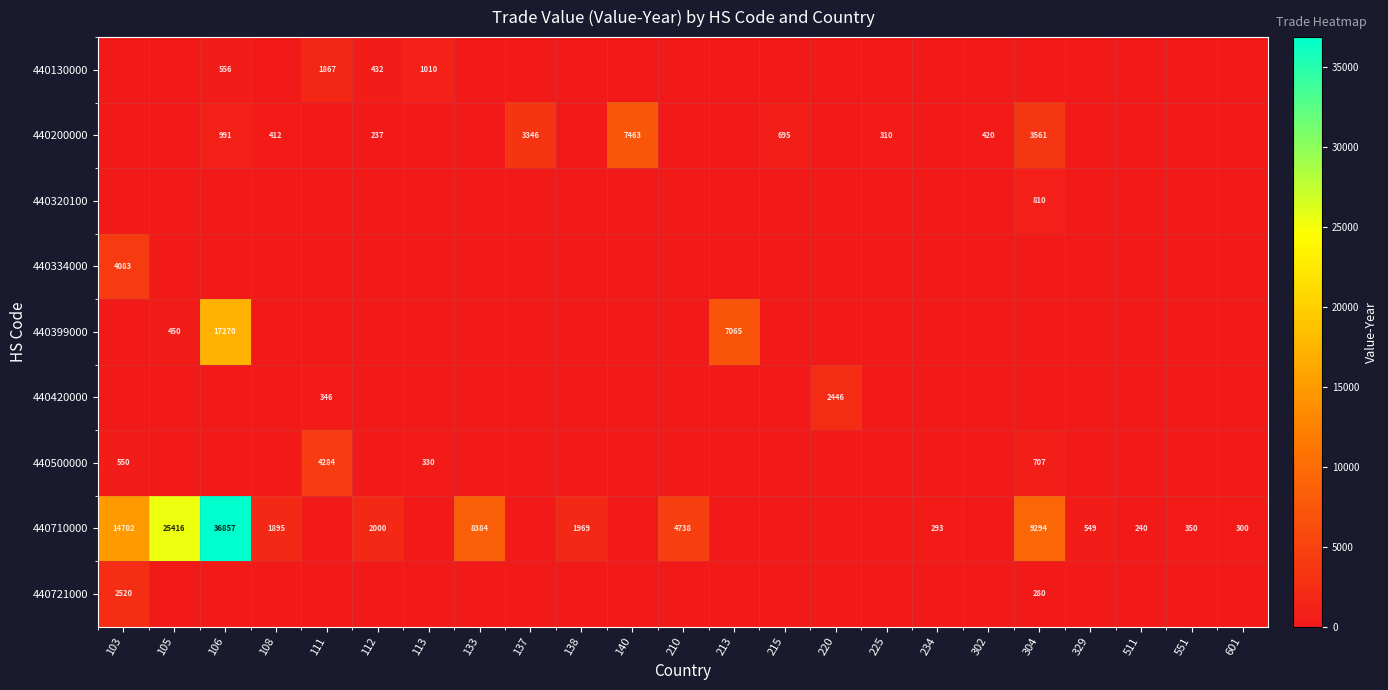

At which category is the sum across all series the highest?

106